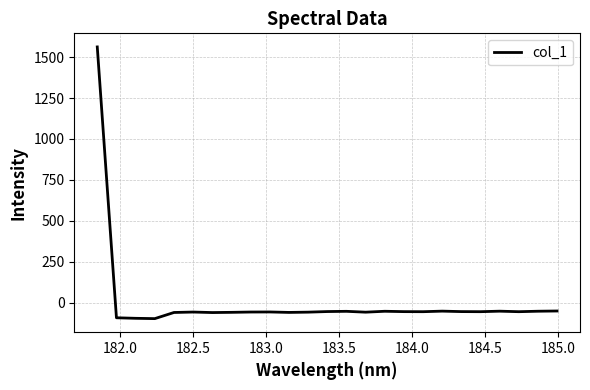

How many values exceed -55?

8